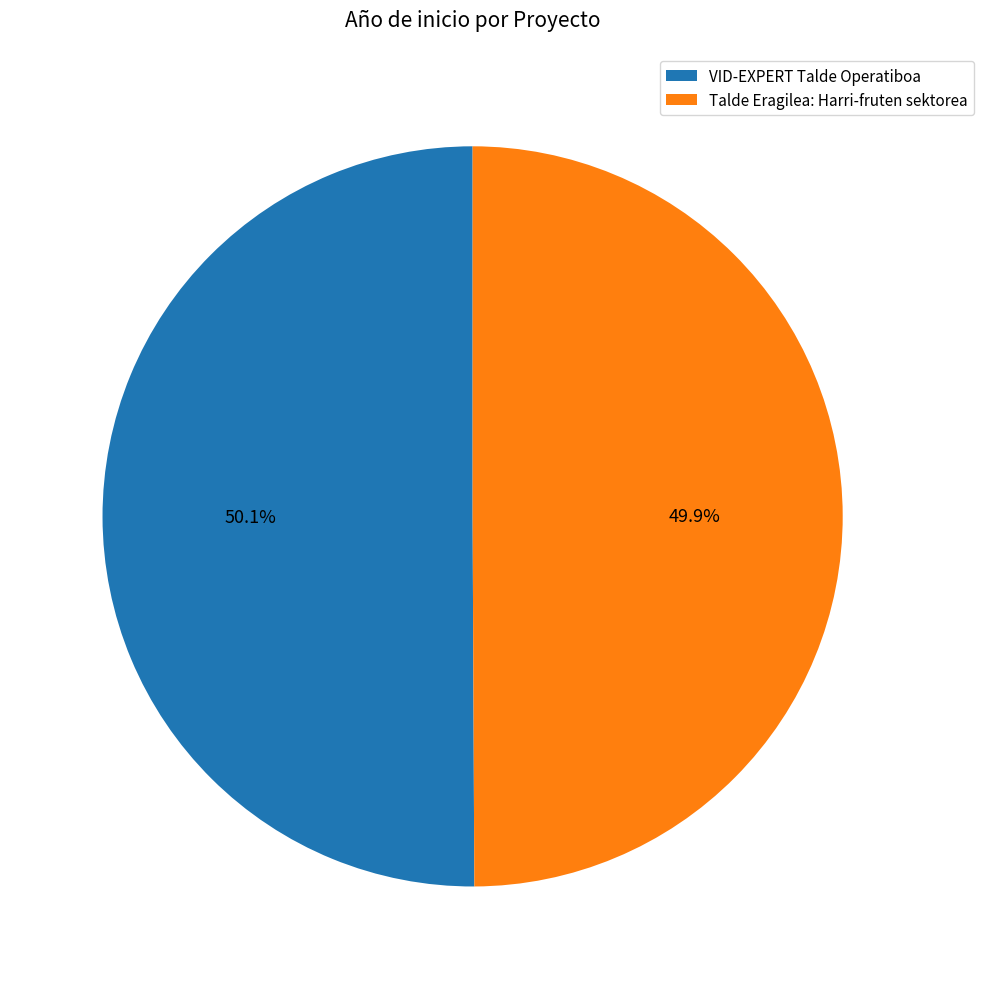

Approximately how many times larger is the value at VID-EXPERT Talde Operatiboa compared to Talde Eragilea: Harri-fruten sektorea?

1.0